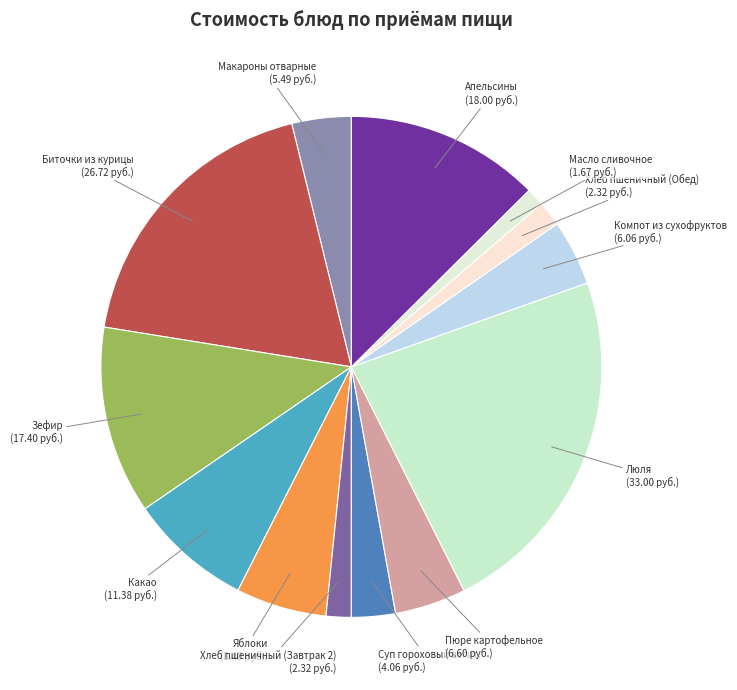

How many segments does this pie chart have?

13